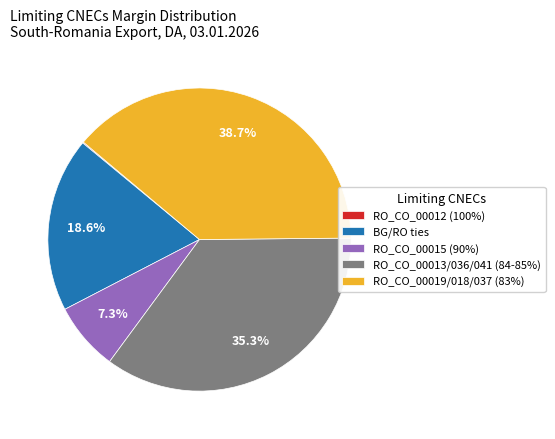

What is the ratio of the value at RO_CO_00019/018/037 (83%) to the value at BG/RO ties?

2.1